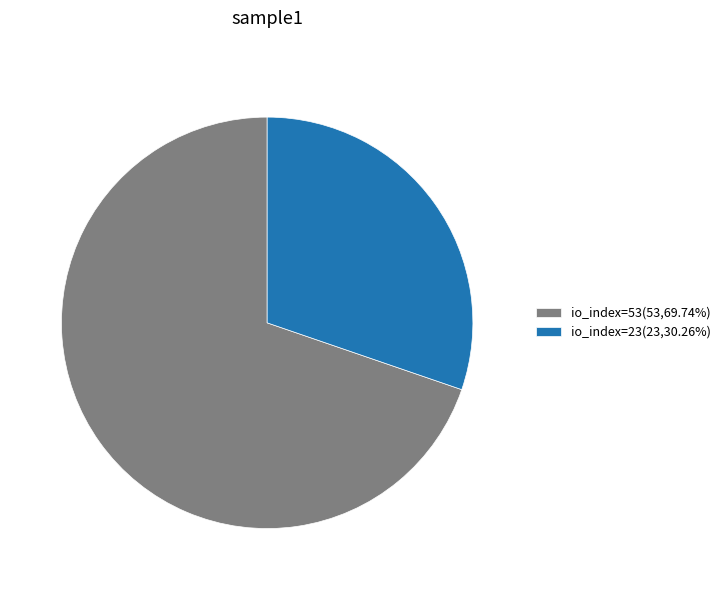

Does io_index=23(23,30.26%) account for over 50% of the chart?

No